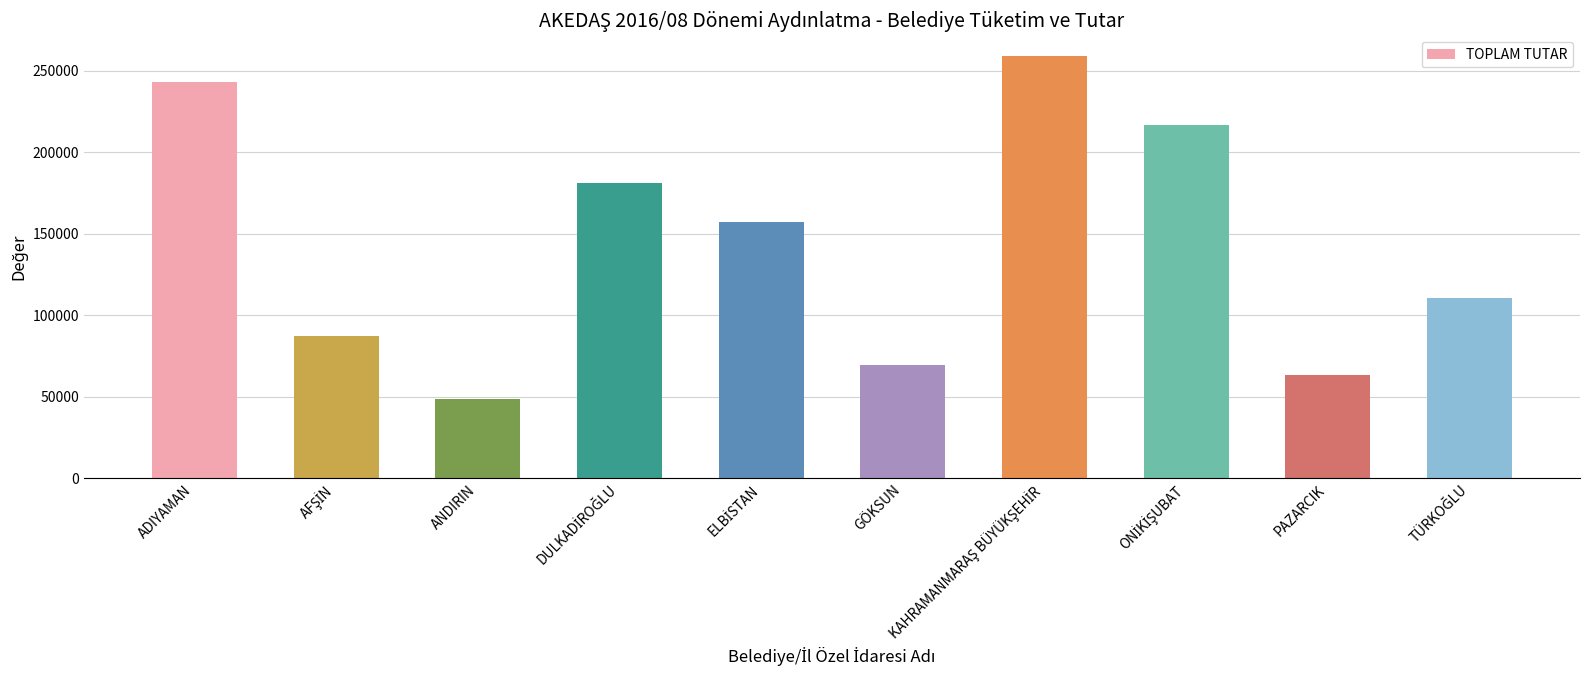

Between ANDIRIN and PAZARCIK, which is larger?

PAZARCIK